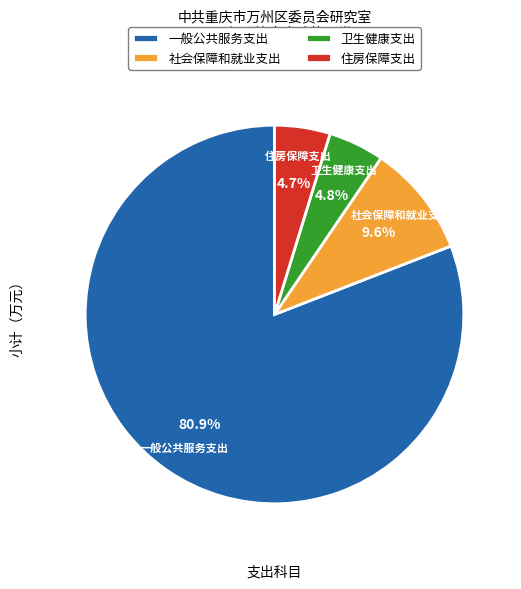

What is the largest slice in the pie chart?

一般公共服务支出